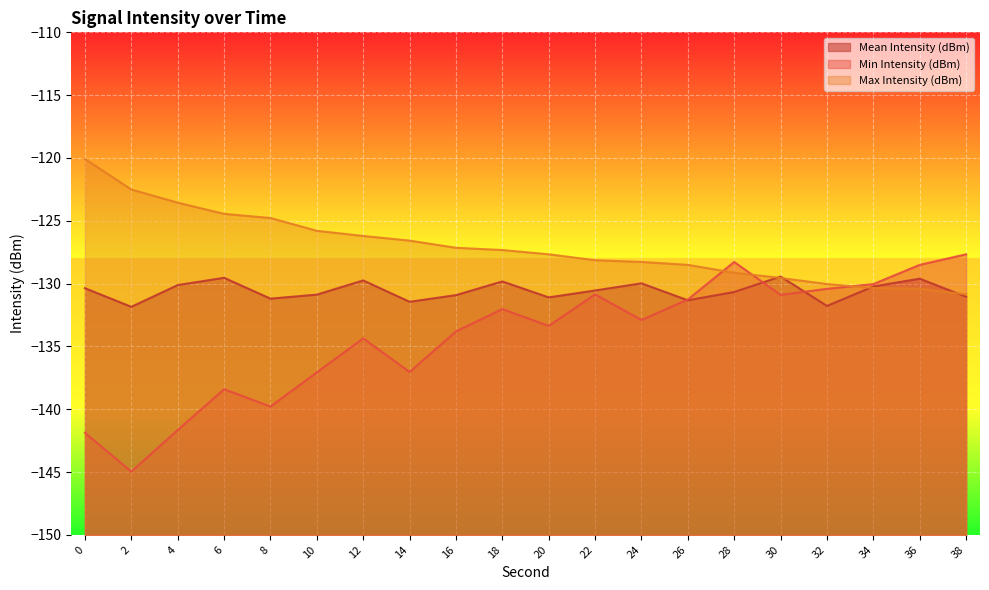

Is the value of Min Intensity (dBm) at 28 greater than the value of Mean Intensity (dBm) at 0?

Yes